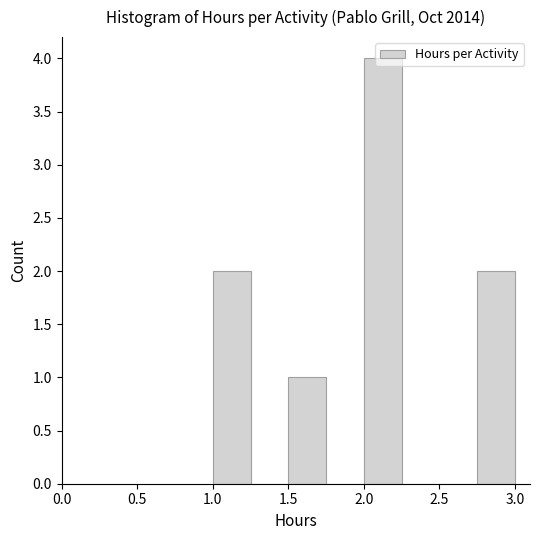

What is the height of the bar covering 1.50 to 1.75 on the x-axis? The values are not printed on the chart, so give them approximately, as read against the axis.

1